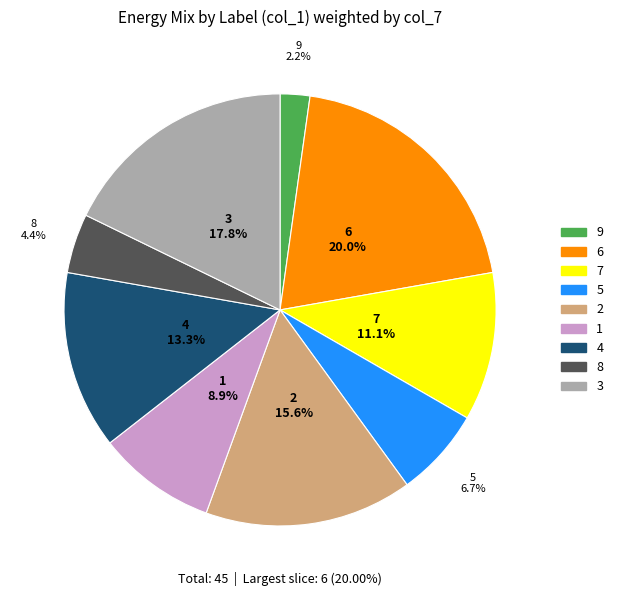

Does any single category account for the majority?

No